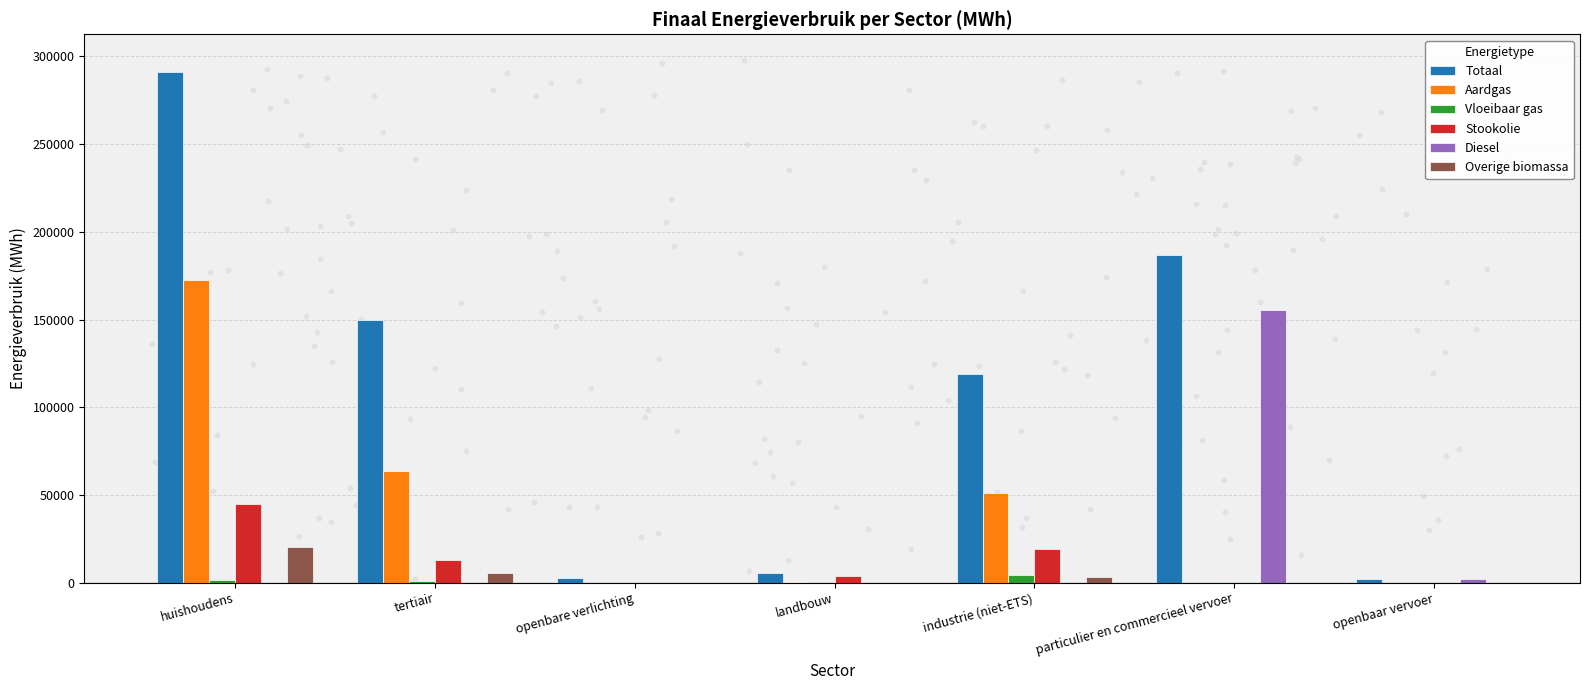

Which series contains the lowest Y value?

Aardgas